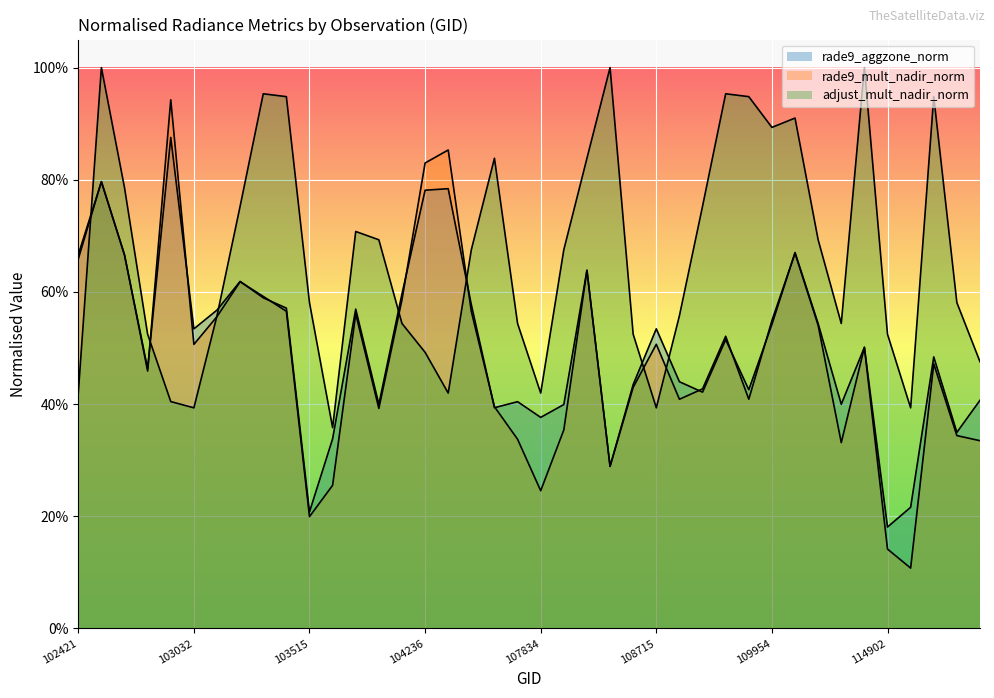

The value of rade9_mult_nadir_norm at 104236 is 1.2. True or false?

False